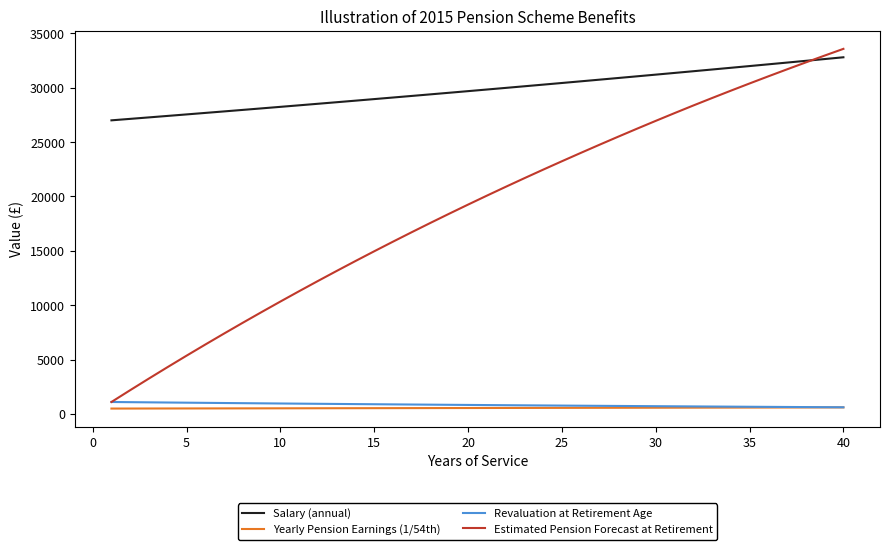

True or false: Salary (annual) and Yearly Pension Earnings (1/54th) intersect in this chart.

False